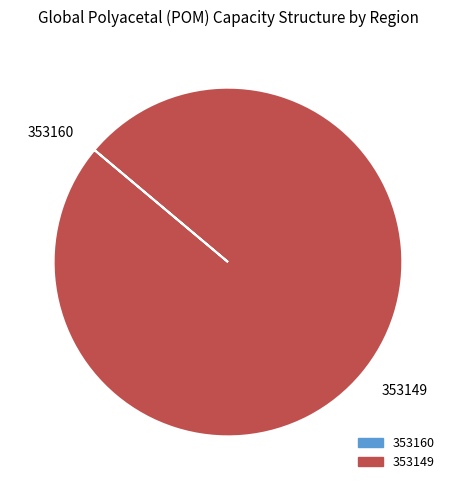

Which slice is the largest?

353149